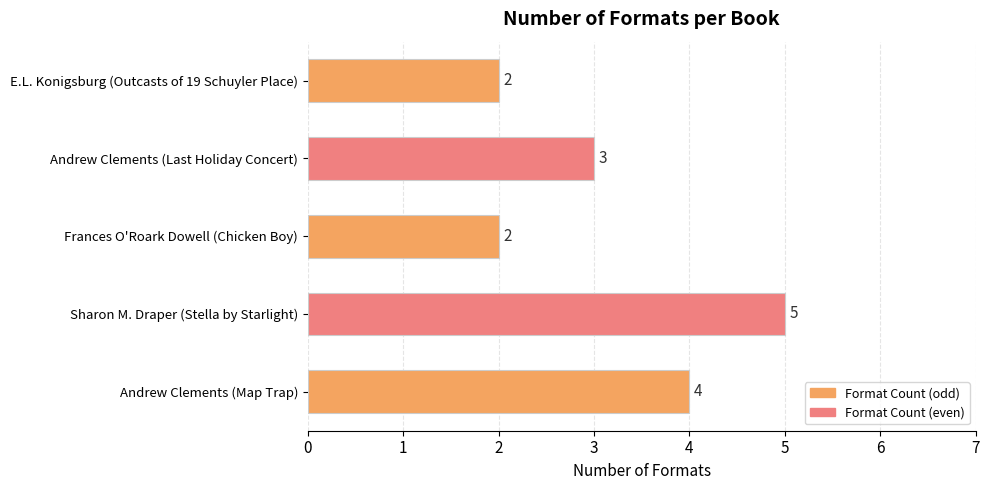

Are the bars grouped side by side (vs. stacked)?

No